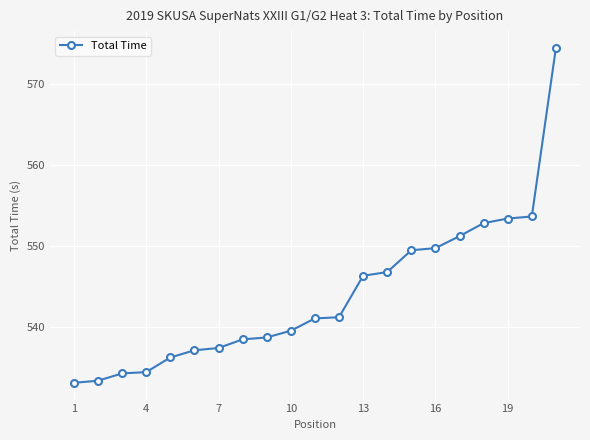

What is the maximum value shown in the chart?

574.5